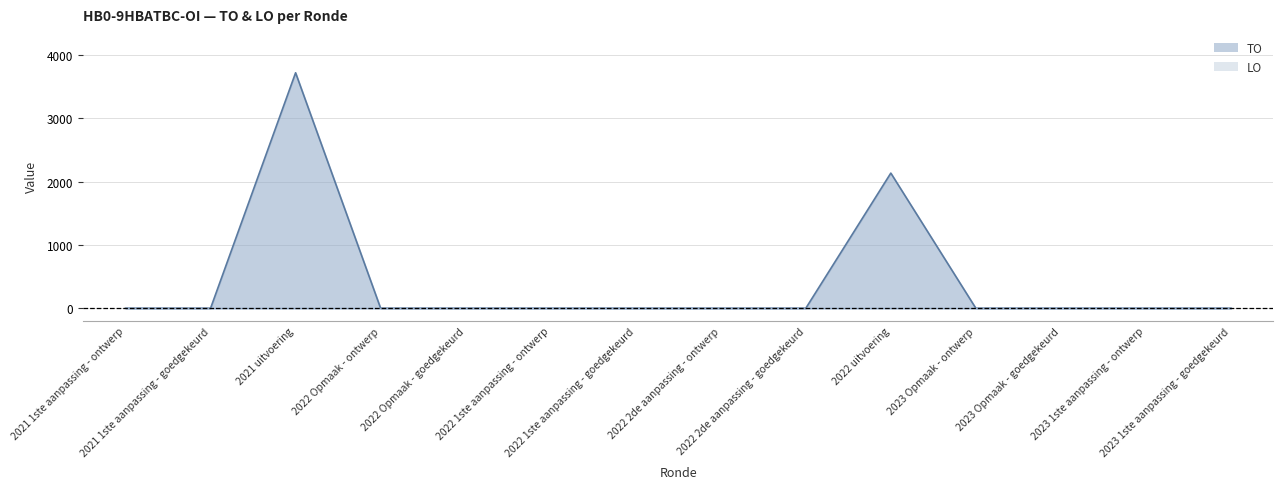

Reading left to right, what are all the values shown in this chart?

2021 1ste aanpassing - ontwerp=0	2021 1ste aanpassing - goedgekeurd=0	2021 uitvoering=3718	2022 Opmaak - ontwerp=0	2022 Opmaak - goedgekeurd=0	2022 1ste aanpassing - ontwerp=0	2022 1ste aanpassing - goedgekeurd=0	2022 2de aanpassing - ontwerp=0	2022 2de aanpassing - goedgekeurd=0	2022 uitvoering=2134	2023 Opmaak - ontwerp=0	2023 Opmaak - goedgekeurd=0	2023 1ste aanpassing - ontwerp=0	2023 1ste aanpassing - goedgekeurd=0